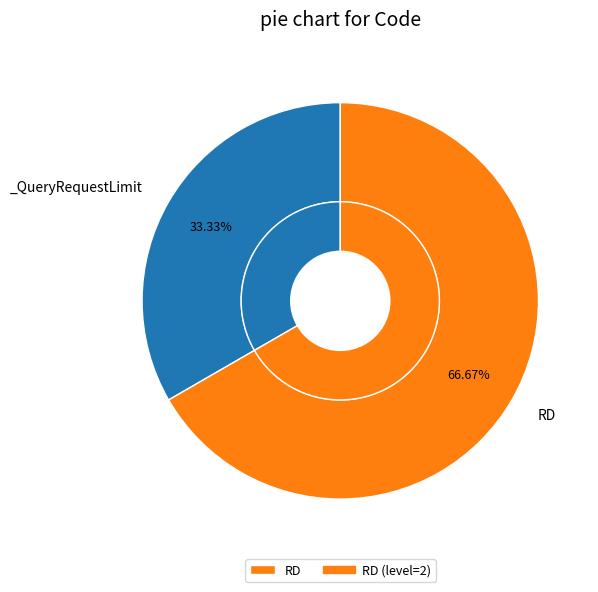

To the nearest percent, what is the difference between the RD and _QueryRequestLimit slice percentages?

33%